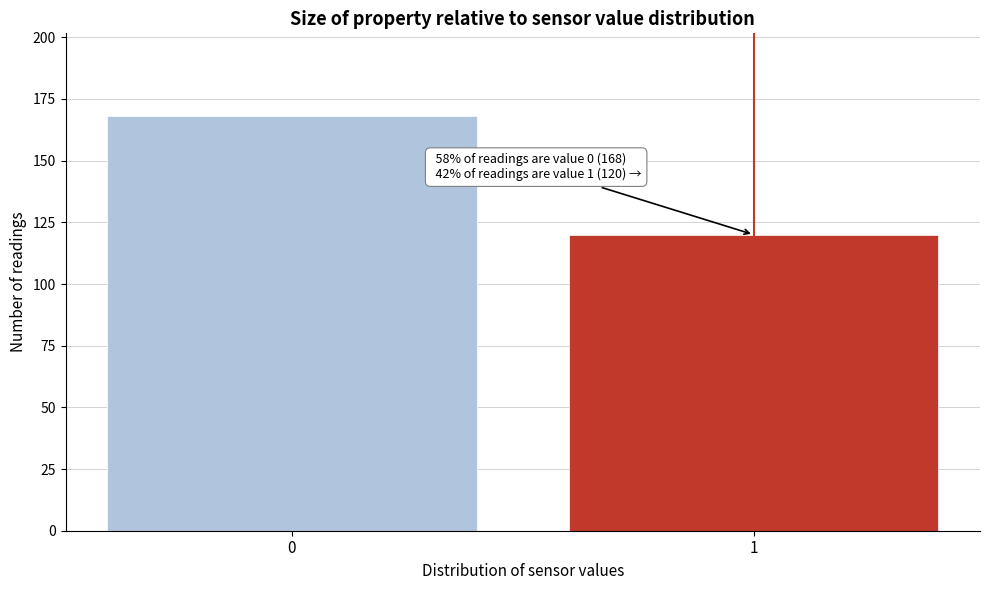

Reading right to left, transcribe all the data shown in this chart.

1=120	0=168